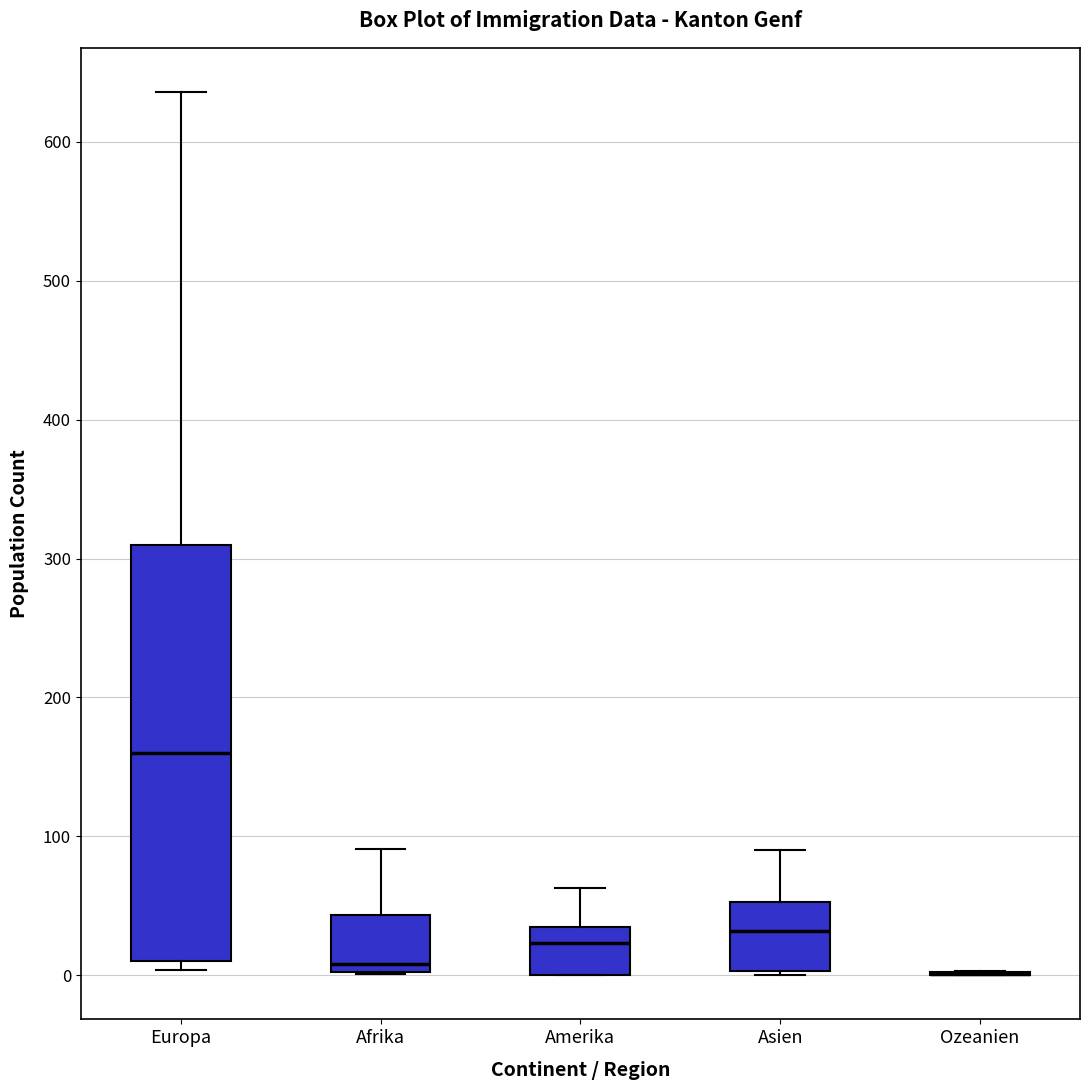

Where does the median line of the box for Europa sit on the y-axis? The values are not printed on the chart, so give them approximately, as read against the axis.

160